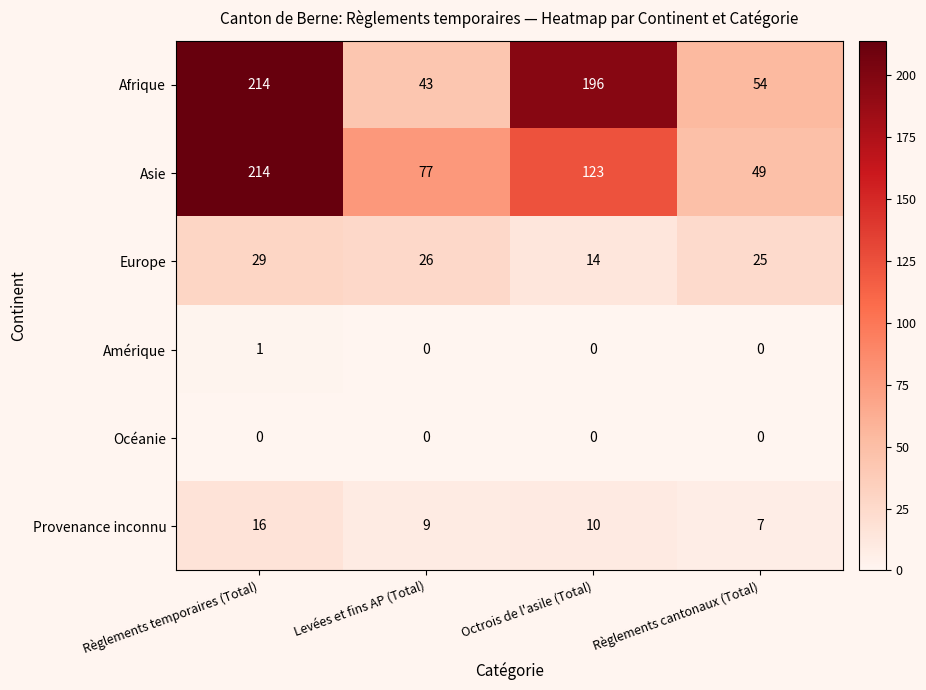

What is the sum of all Asie values?

463